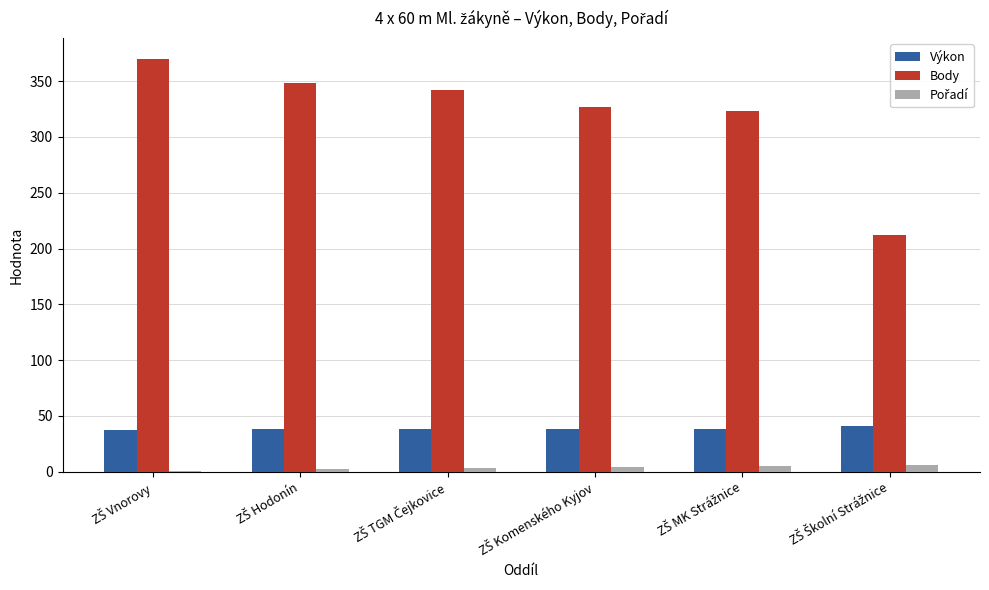

Which series has the largest total across all categories?

Body